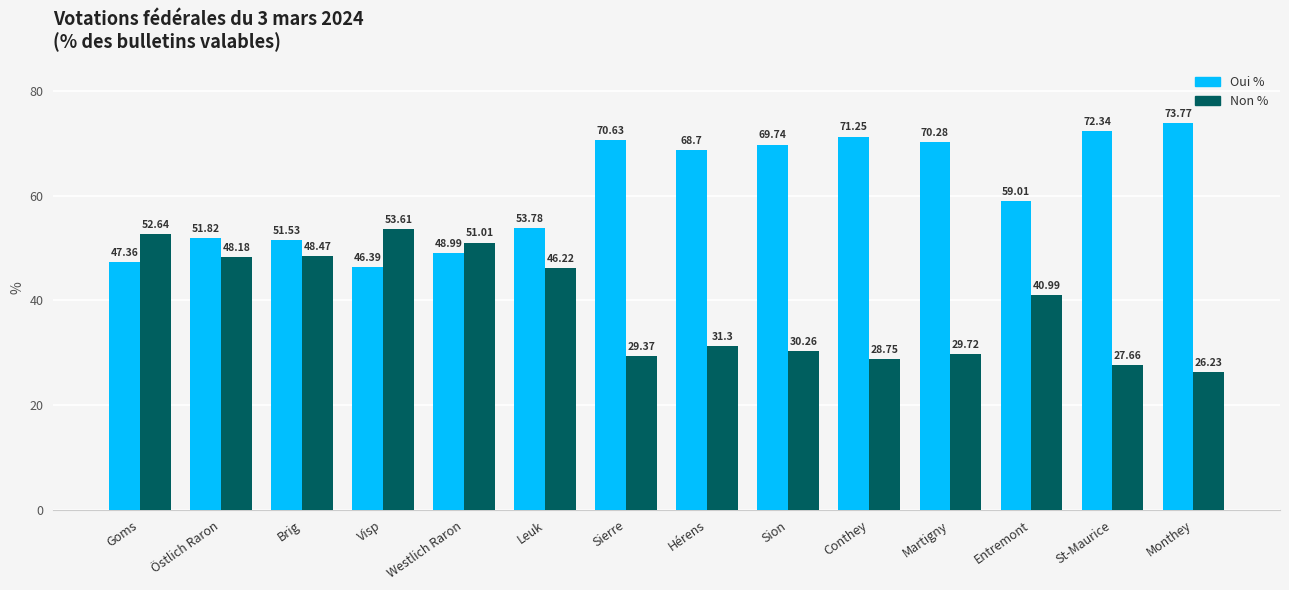

What is the total value across all series at Visp?

100.0